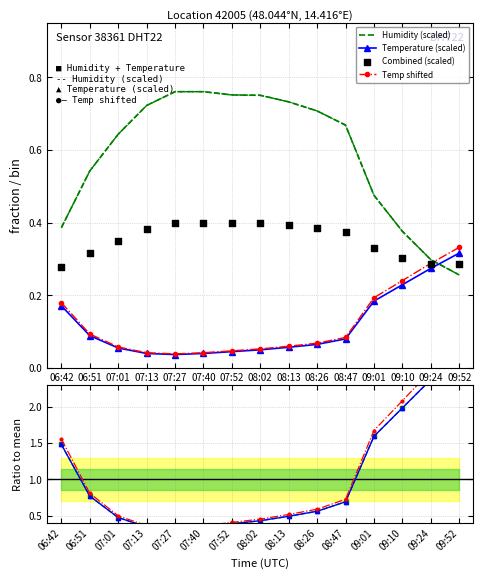

At how many categories does at least one series exceed 0?

15